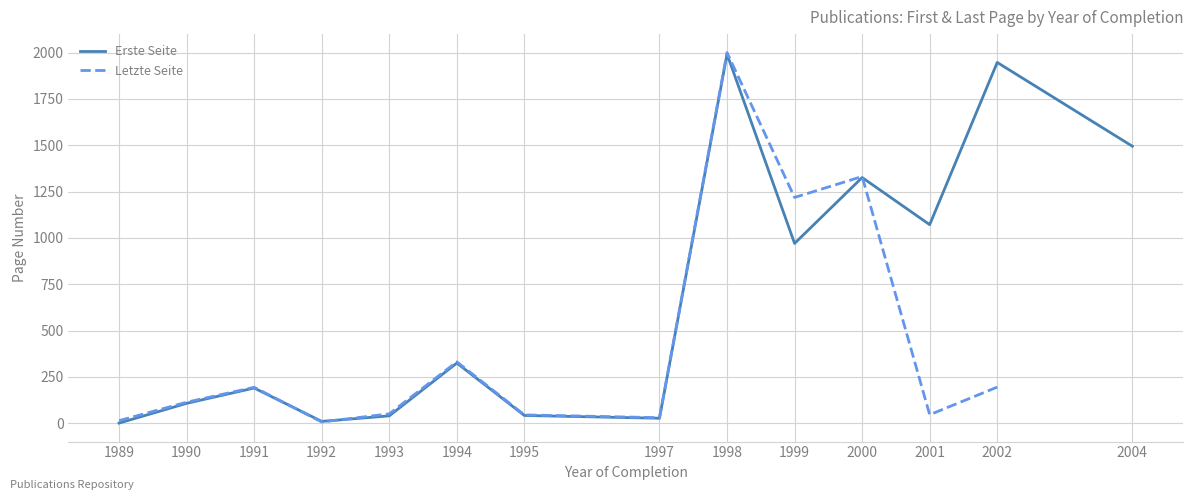

How many lines are shown in the chart?

2